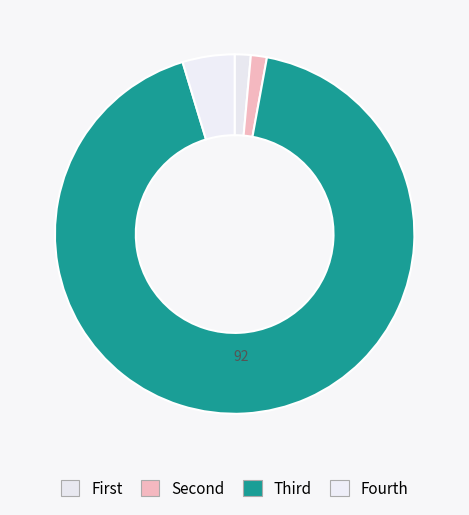

To the nearest percent, what is the average slice percentage?

25%